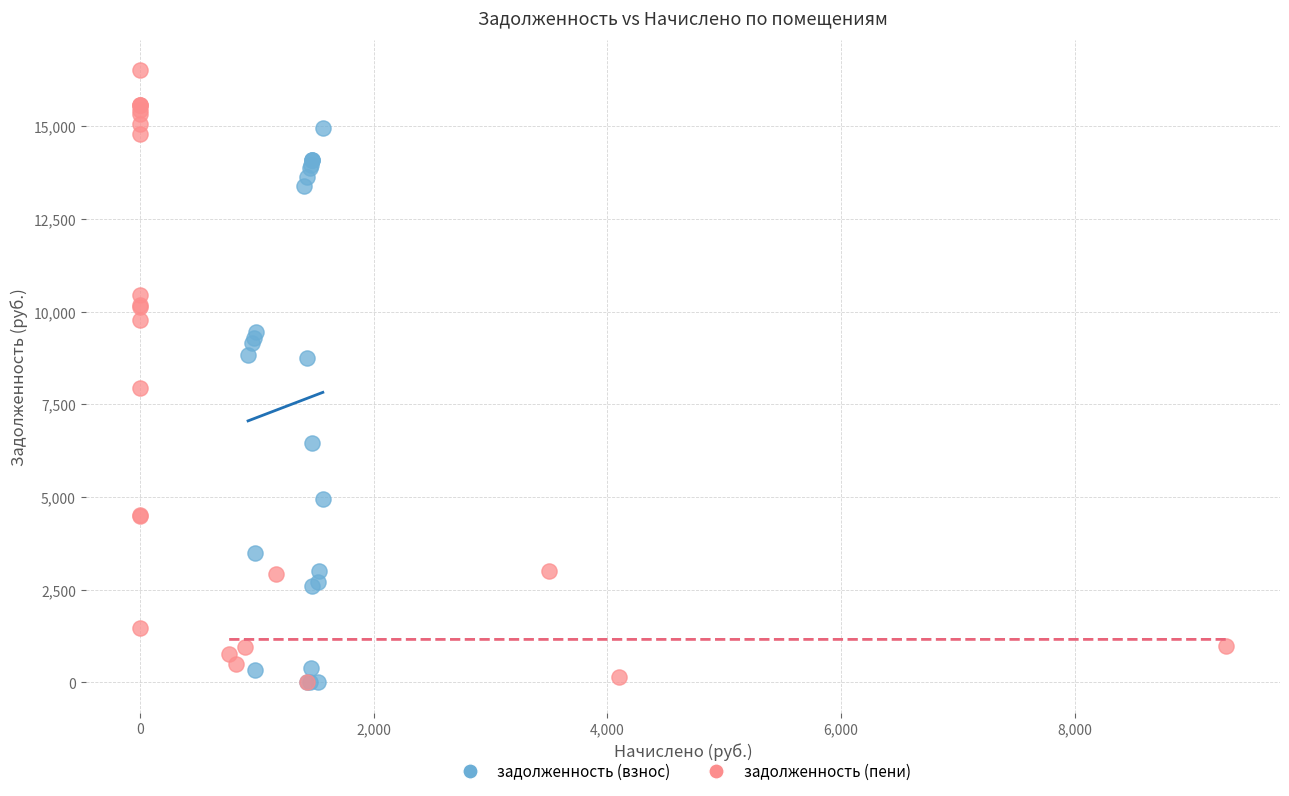

Which series has the widest spread of Y values?

задолженность (пени)